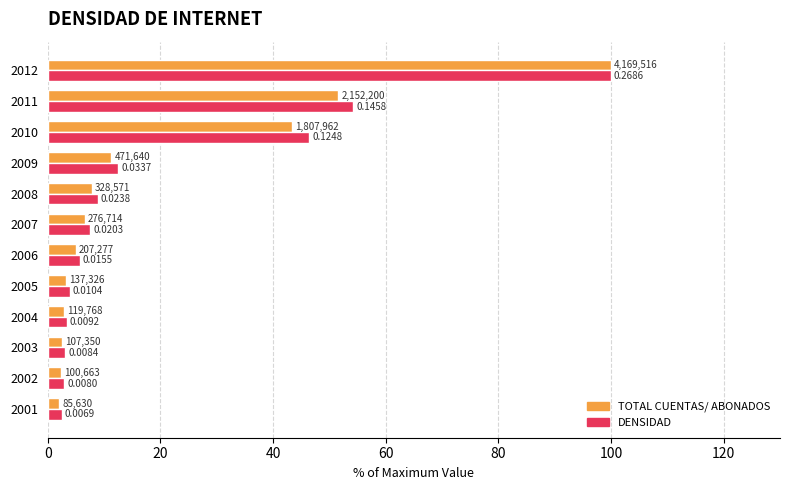

What are all the series names shown in the legend?

TOTAL CUENTAS/ ABONADOS, DENSIDAD